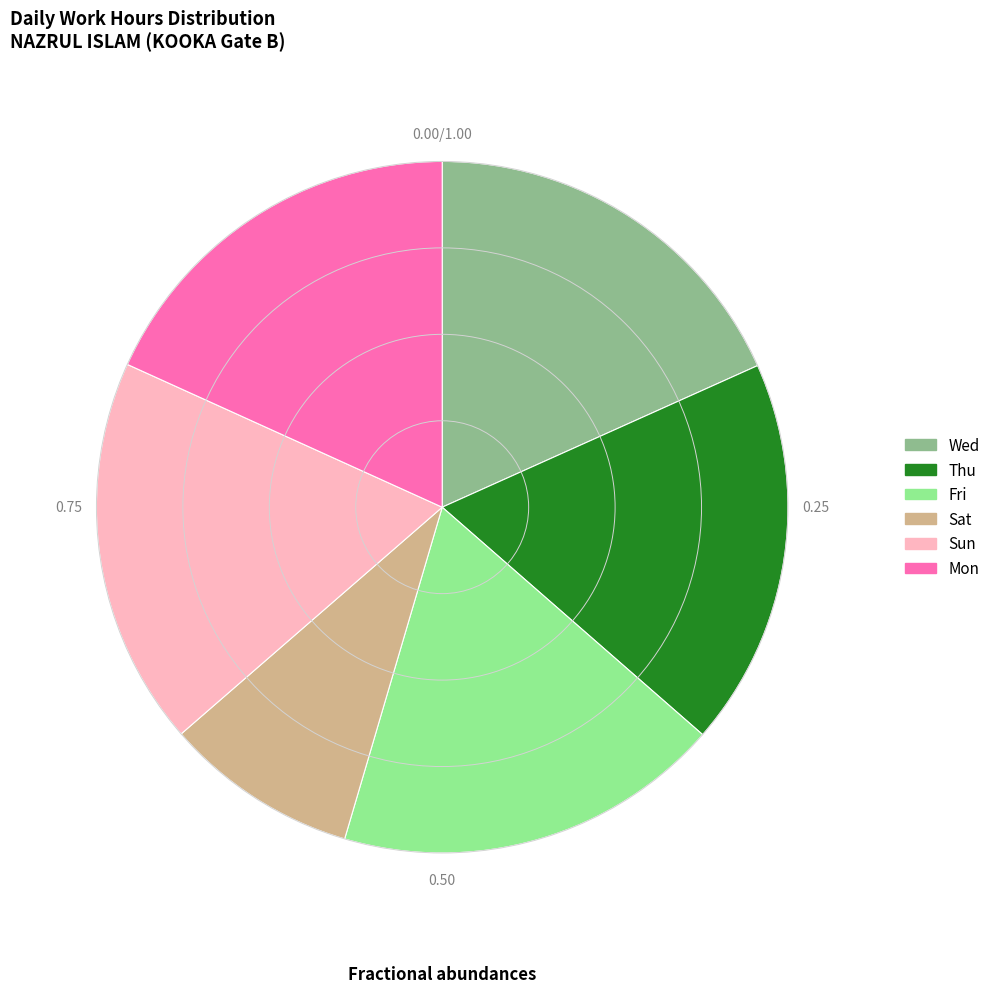

What is the ratio of the value at Thu to the value at Fri?

1.0